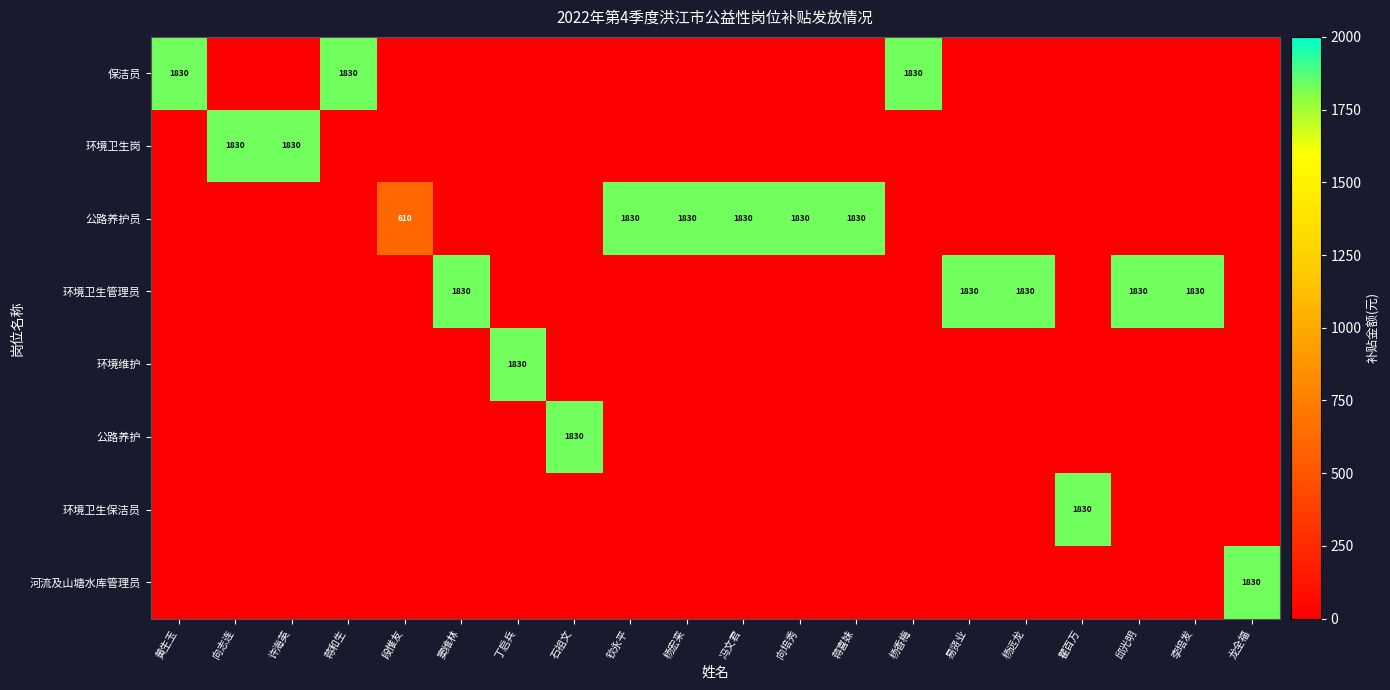

The 环境卫生岗 series shows 1830 at 许海英. True or false?

True